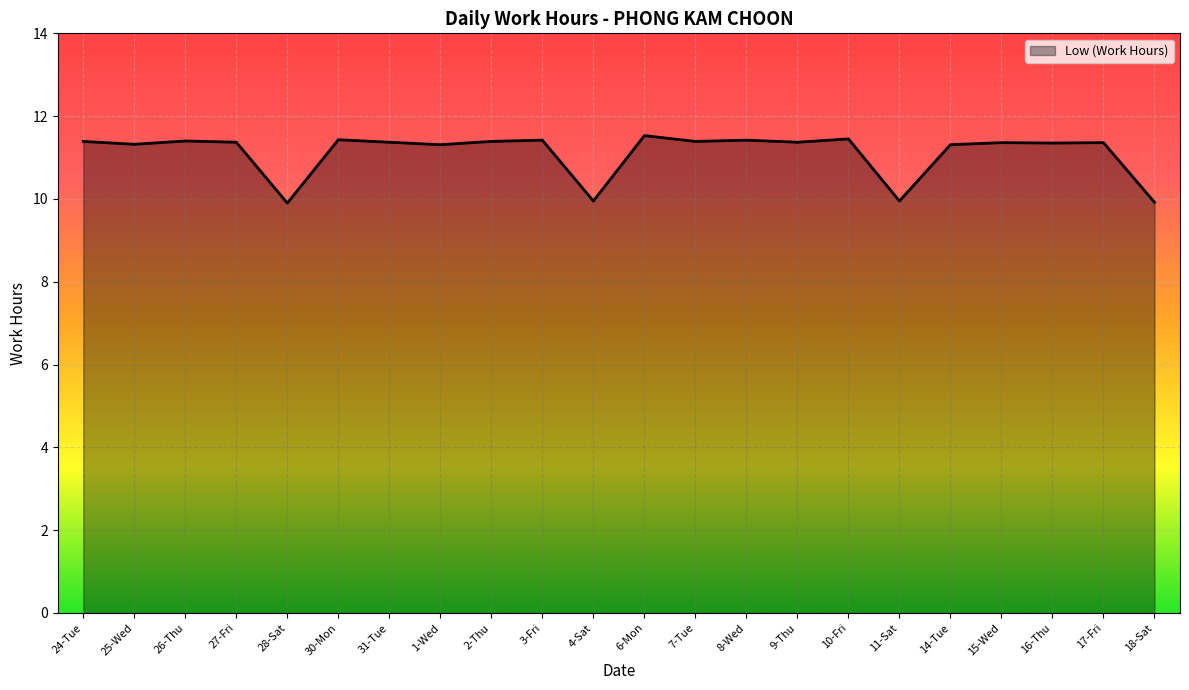

What position from the left is 11-Sat?

17